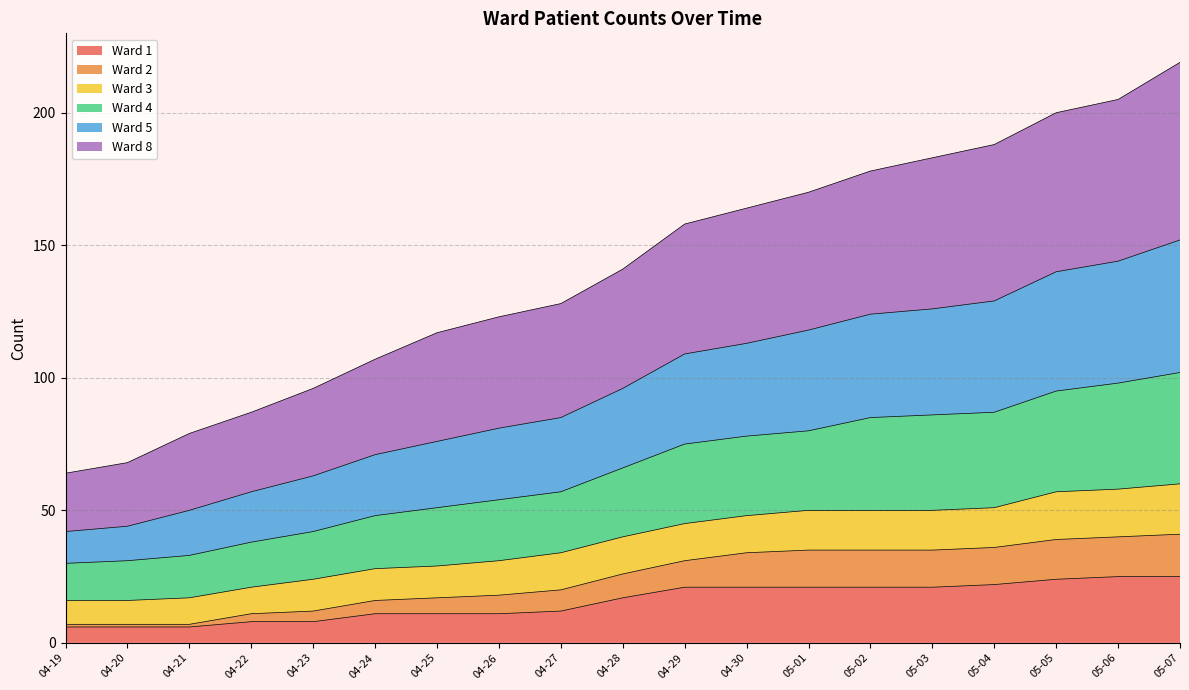

What are all the series names shown in the legend?

Ward 1, Ward 2, Ward 3, Ward 4, Ward 5, Ward 8